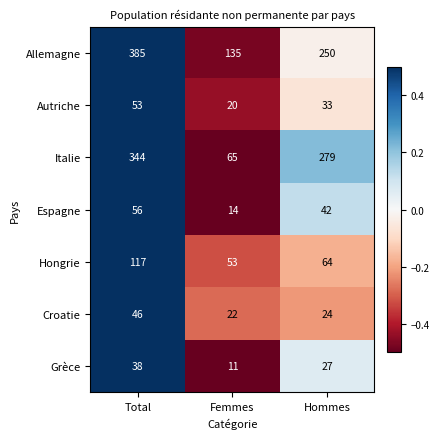

Which series has the largest range (max minus min)?

Italie